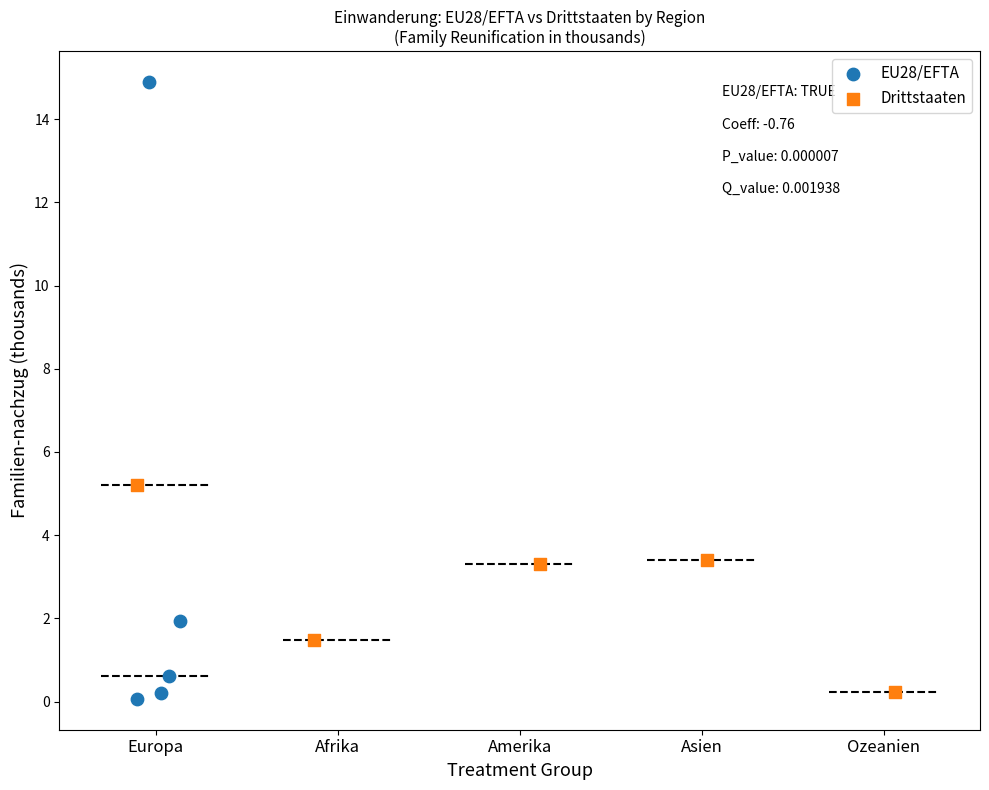

Which series reaches the minimum Y coordinate?

EU28/EFTA